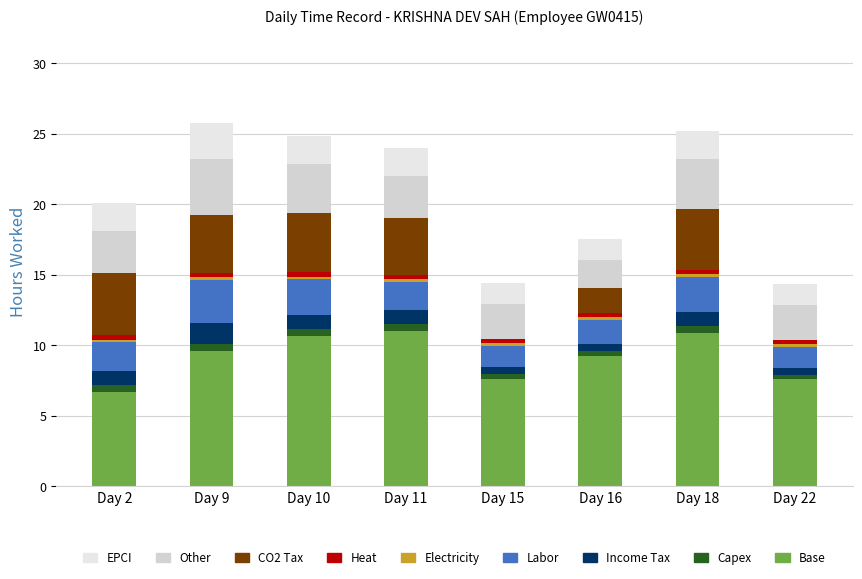

How many distinct data groups are displayed?

9